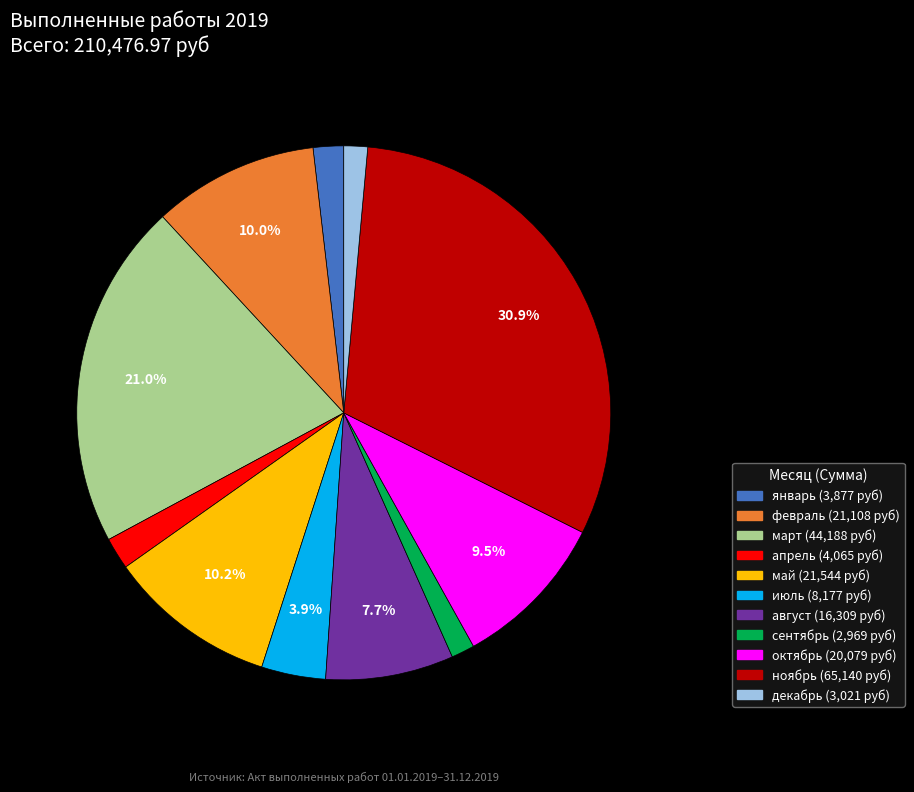

Is there any slice that represents more than half of the pie?

No